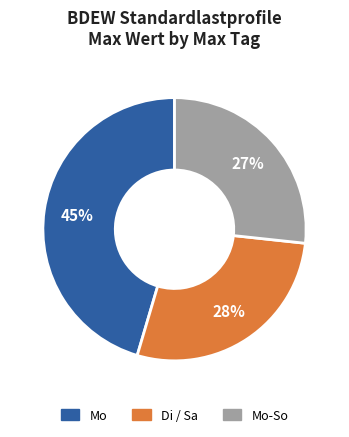

To the nearest percent, what is the average slice percentage?

33%